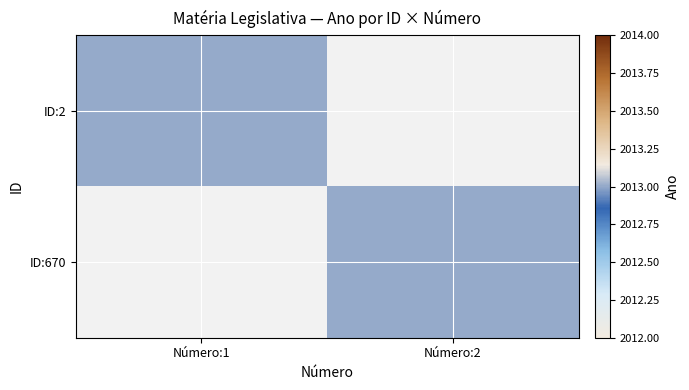

At how many categories does at least one series exceed 236?

2